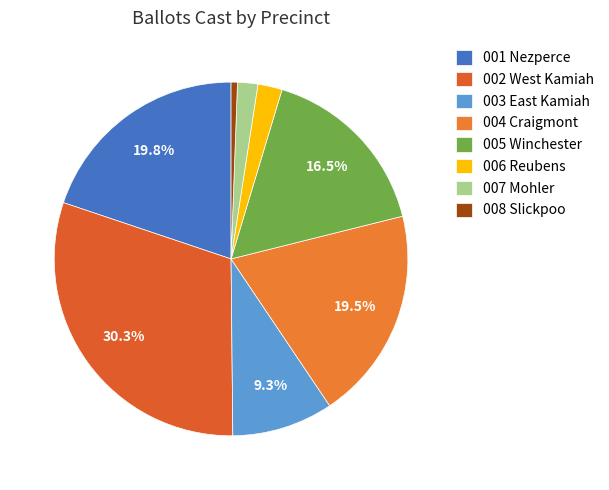

Rank the categories by value from highest to lowest.

002 West Kamiah, 001 Nezperce, 004 Craigmont, 005 Winchester, 003 East Kamiah, 006 Reubens, 007 Mohler, 008 Slickpoo